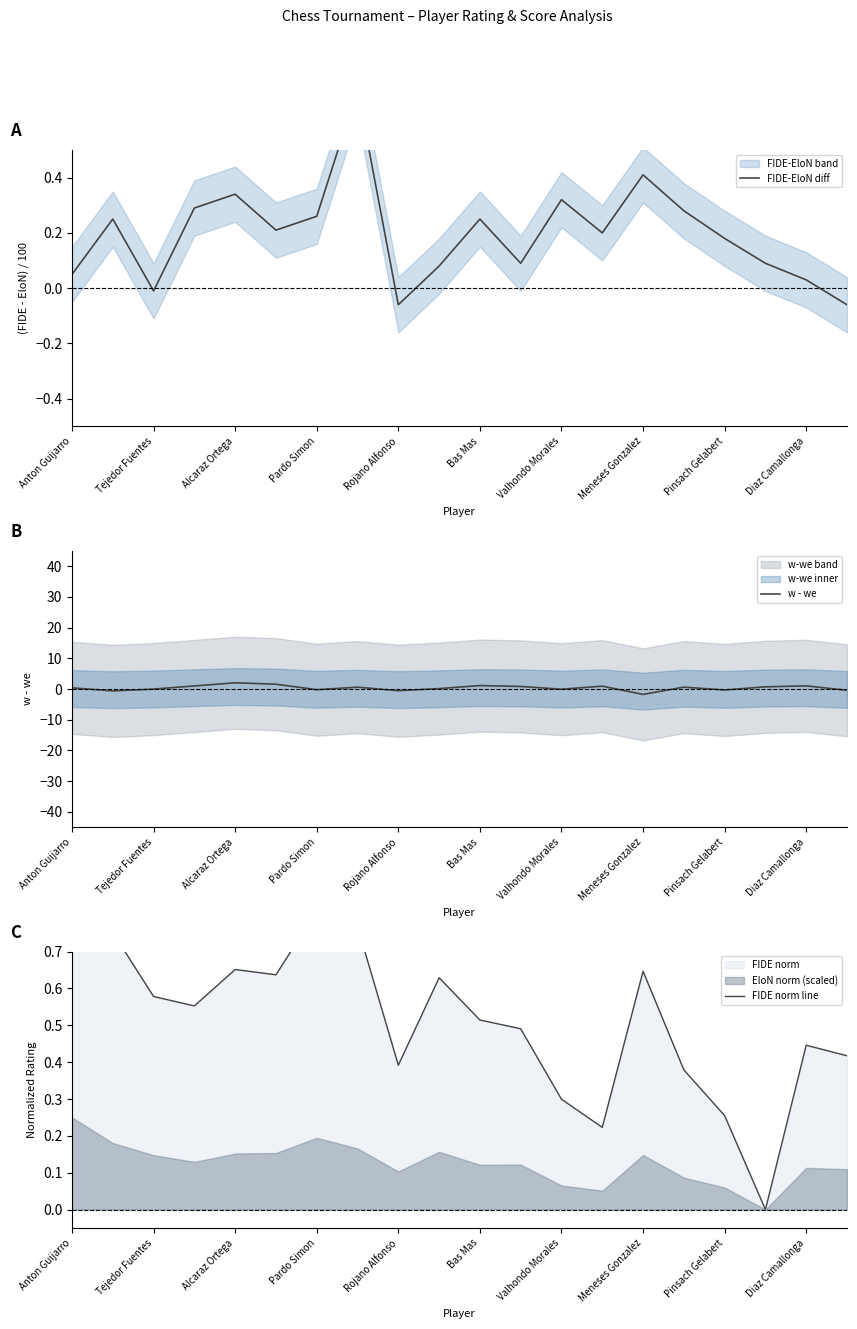

The value of FIDE norm line at 19 is 0.1. True or false?

False